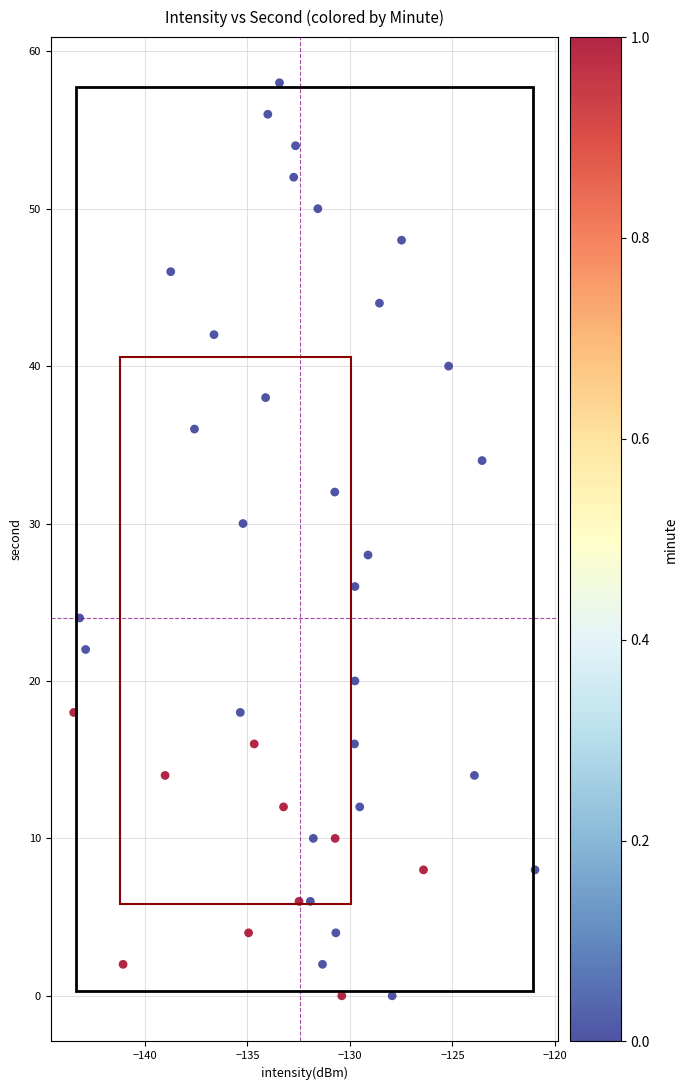

What is the range of Y values (max minus min)?

58